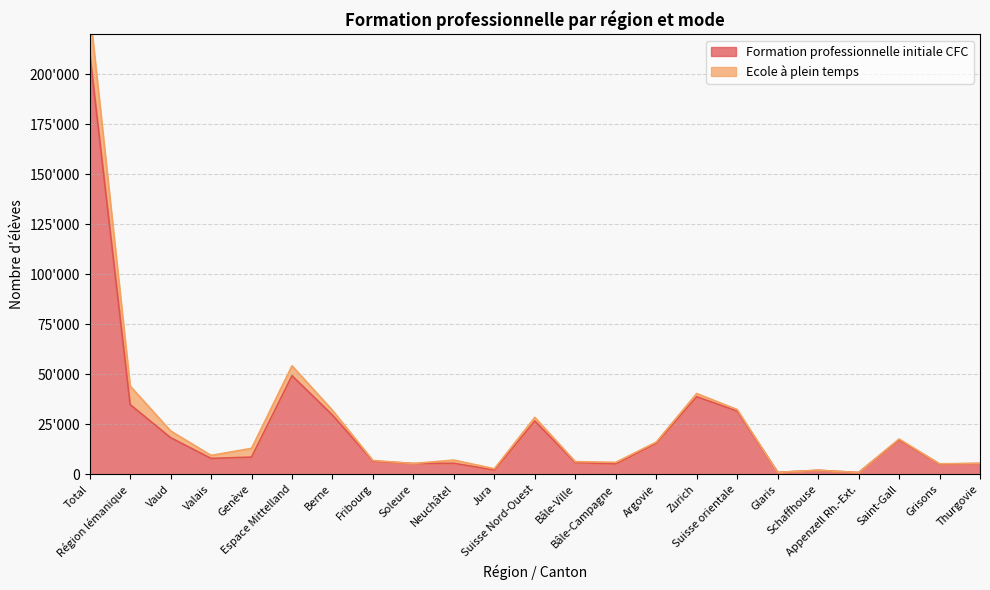

At which label does the data first exceed 7962?

Total